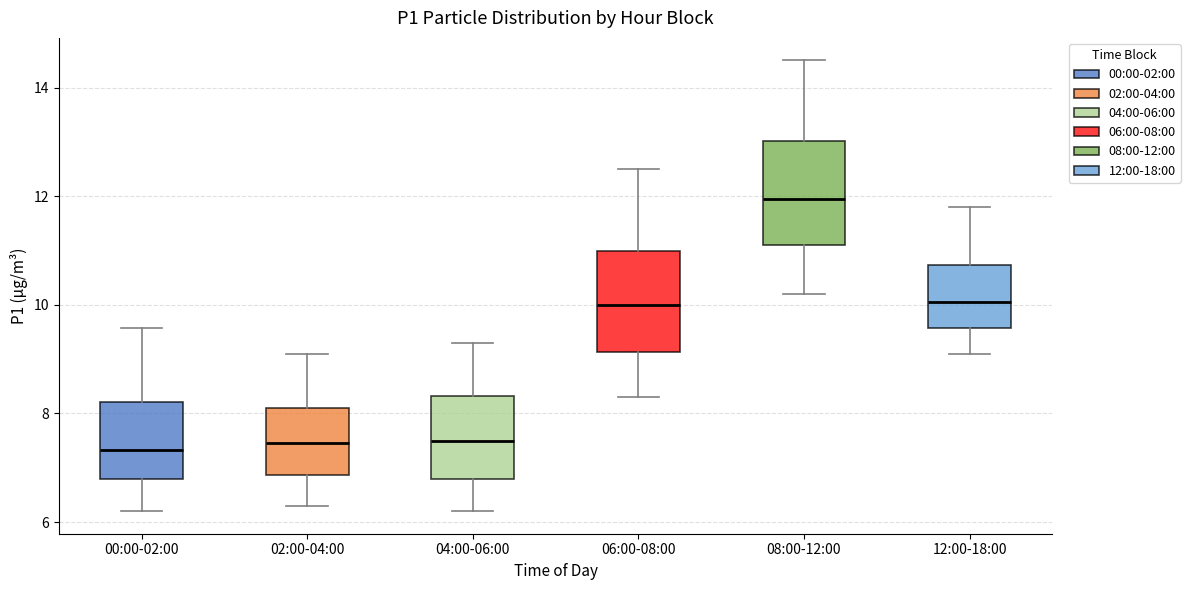

Reading left to right, read every box against the y-axis: the position of its median line, the range the box covers, and the ends of its whiskers. The values are not printed on the chart, so give them approximately, as read against the axis.

00:00-02:00: median 7.4, box 6.8 to 8.2, whiskers 6.2 to 9.6
02:00-04:00: median 7.4, box 6.8 to 8.2, whiskers 6.4 to 9.2
04:00-06:00: median 7.6, box 6.8 to 8.4, whiskers 6.2 to 9.4
06:00-08:00: median 10.0, box 9.2 to 11.0, whiskers 8.4 to 12.6
08:00-12:00: median 12.0, box 11.2 to 13.0, whiskers 10.2 to 14.6
12:00-18:00: median 10.0, box 9.6 to 10.8, whiskers 9.2 to 11.8